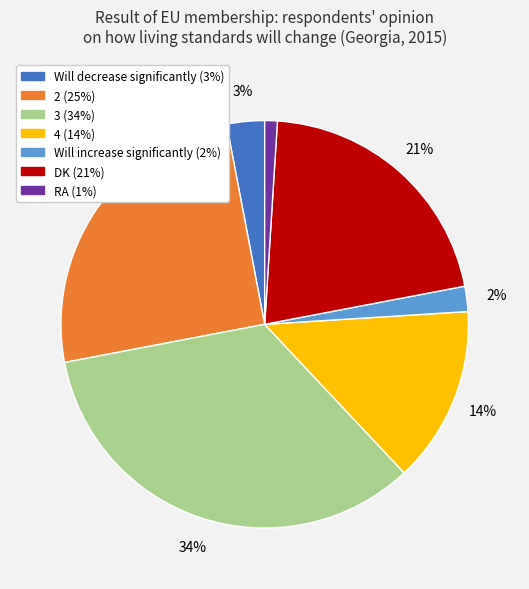

Approximately how many times larger is the value at 4 compared to Will decrease significantly?

4.7